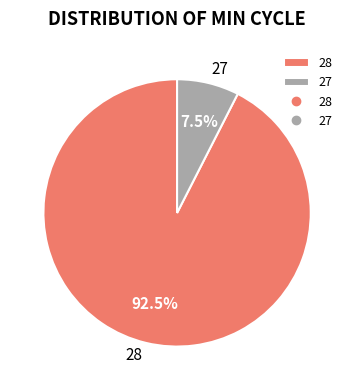

To the nearest percent, what is the average slice percentage?

50%